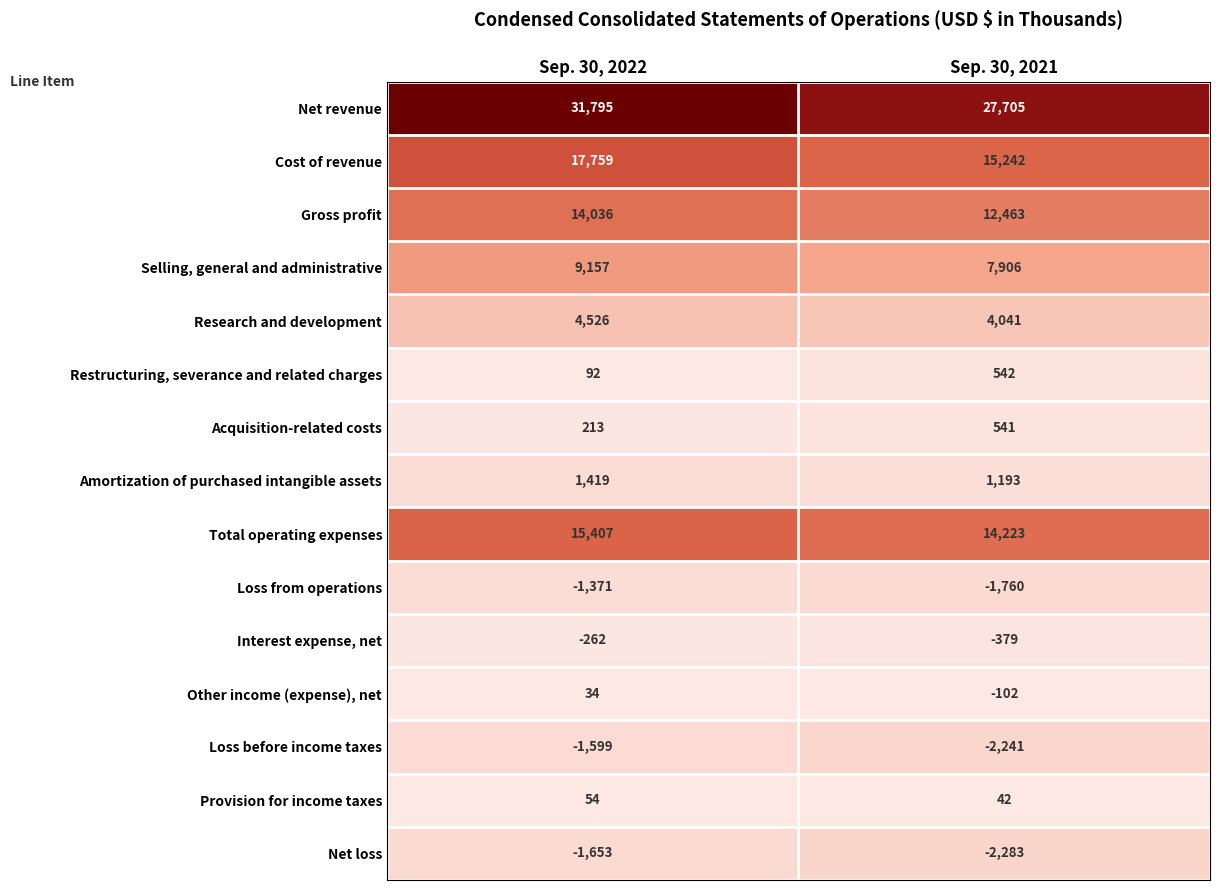

How many distinct data groups are displayed?

15